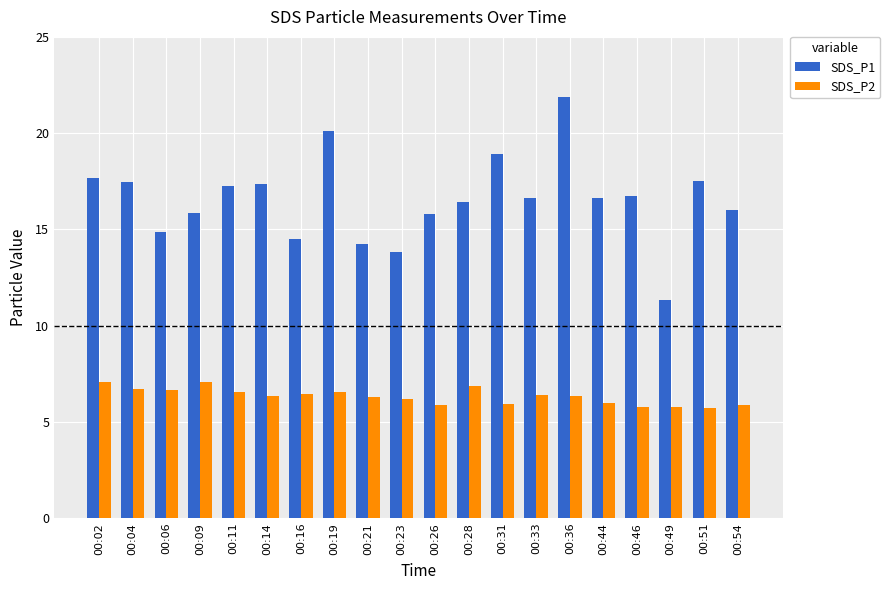

Rank the series by their average value, from lowest to highest.

SDS_P2, SDS_P1